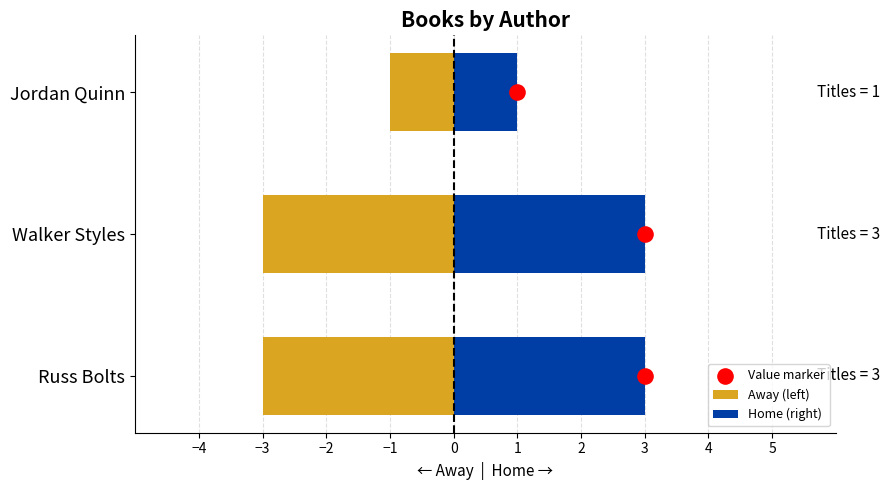

What are all the series names shown in the legend?

Away (left), Home (right), Value marker